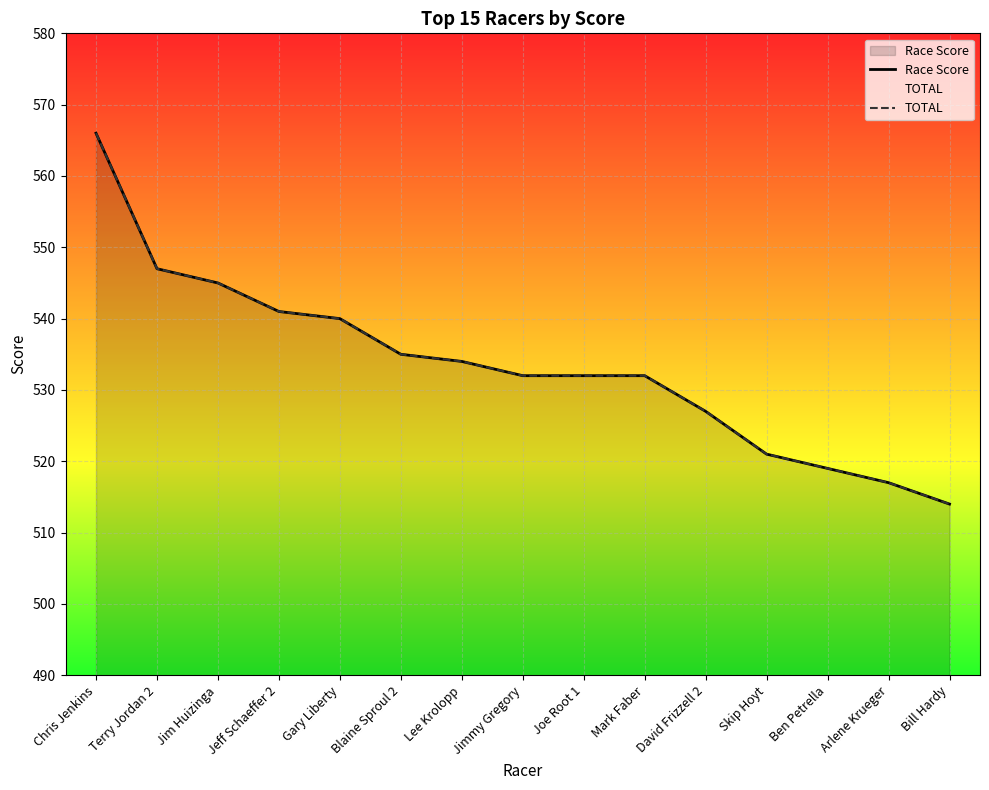

True or false: TOTAL and Race Score intersect in this chart.

False